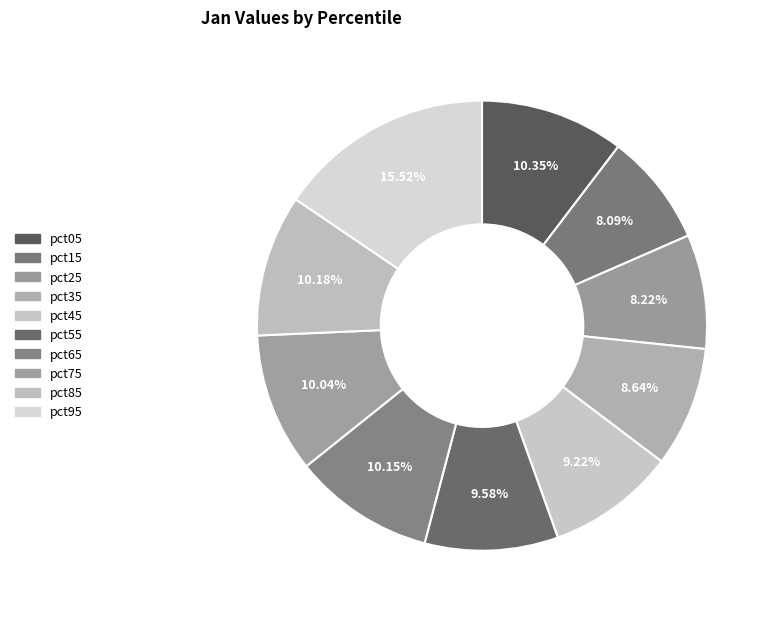

How many segments does this pie chart have?

10